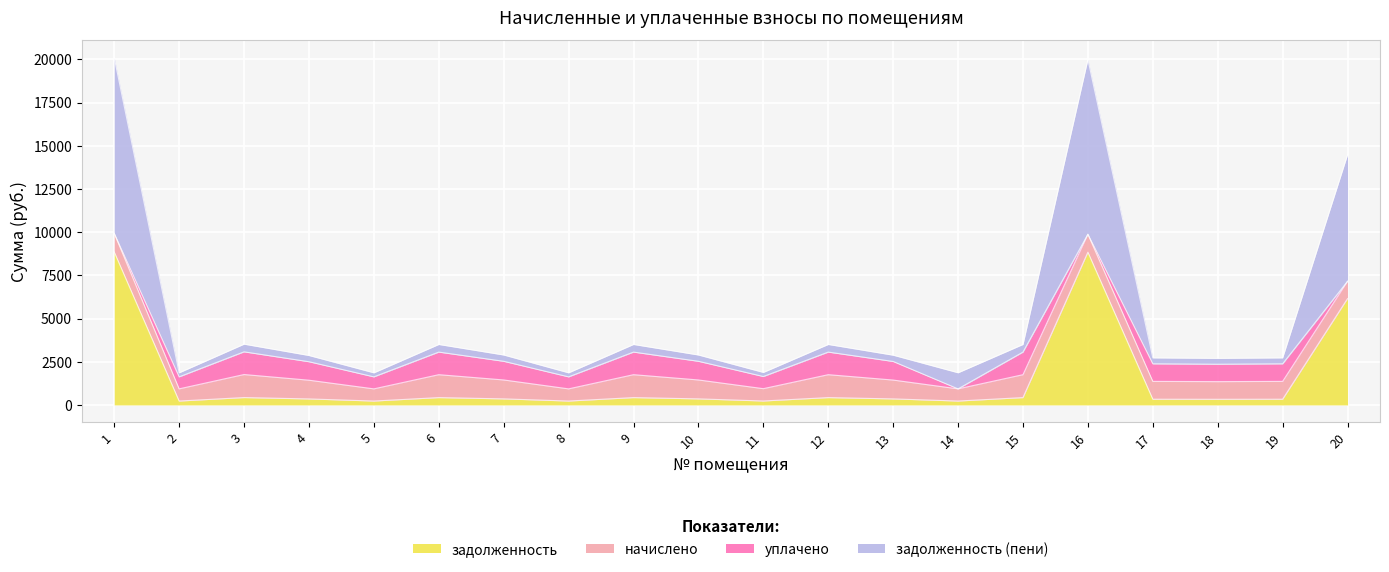

Is the value of задолженность at 13 greater than the value of задолженность (пени) at 9?

No